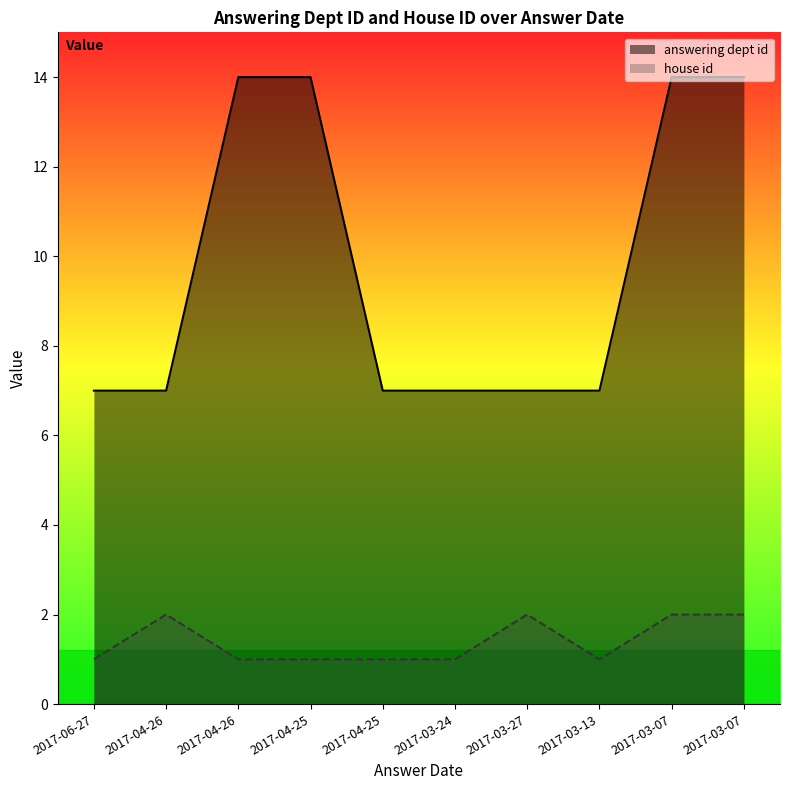

What is the difference between the answering dept id values at 2017-03-24 and 2017-04-26?

7